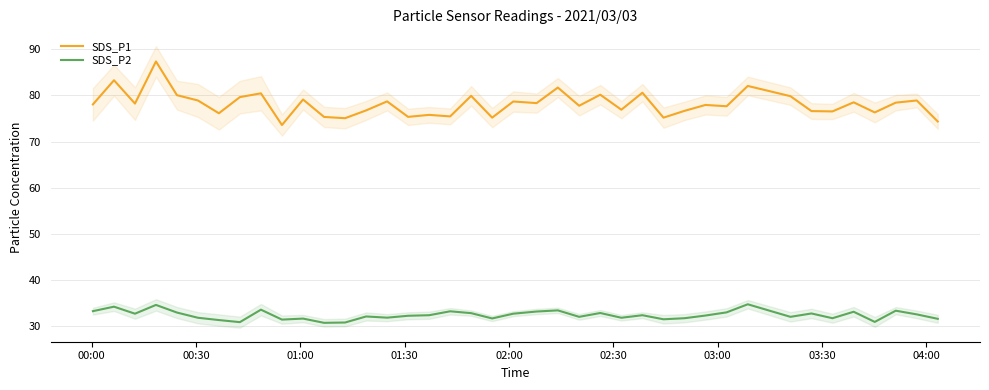

True or false: SDS_P2 and SDS_P1 intersect in this chart.

False